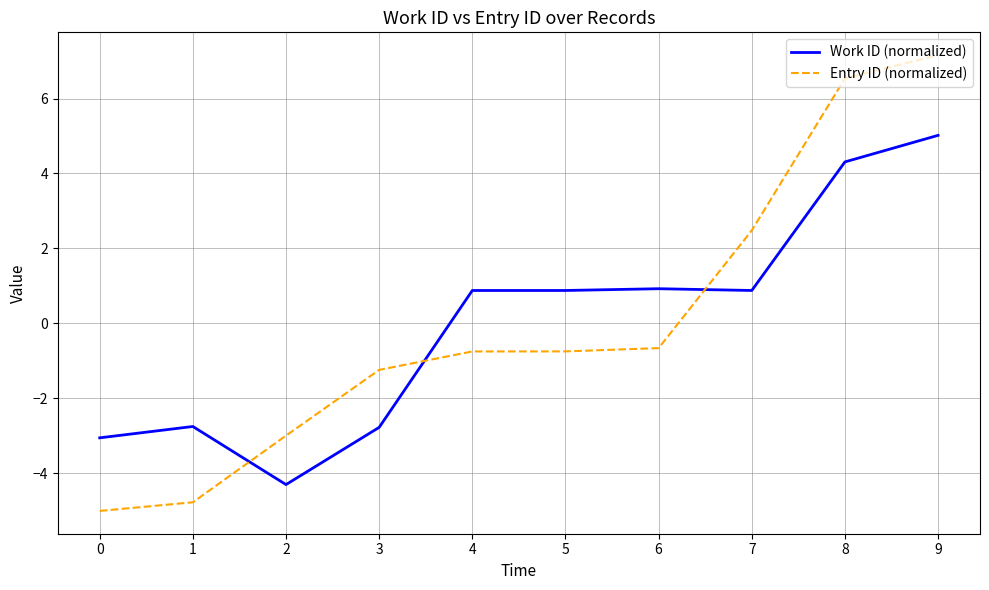

At which label is Entry ID (normalized) closest to 1?

7